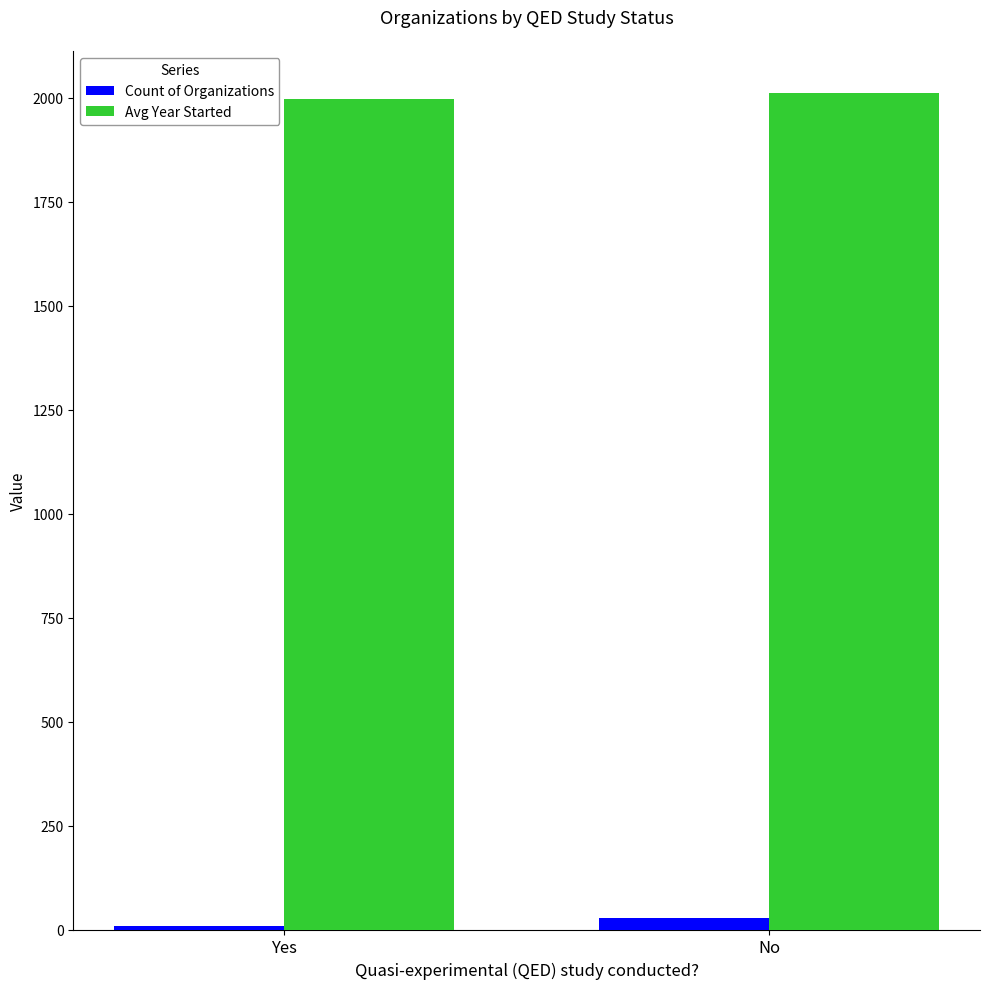

What is the maximum value for Avg Year Started?

2011.8